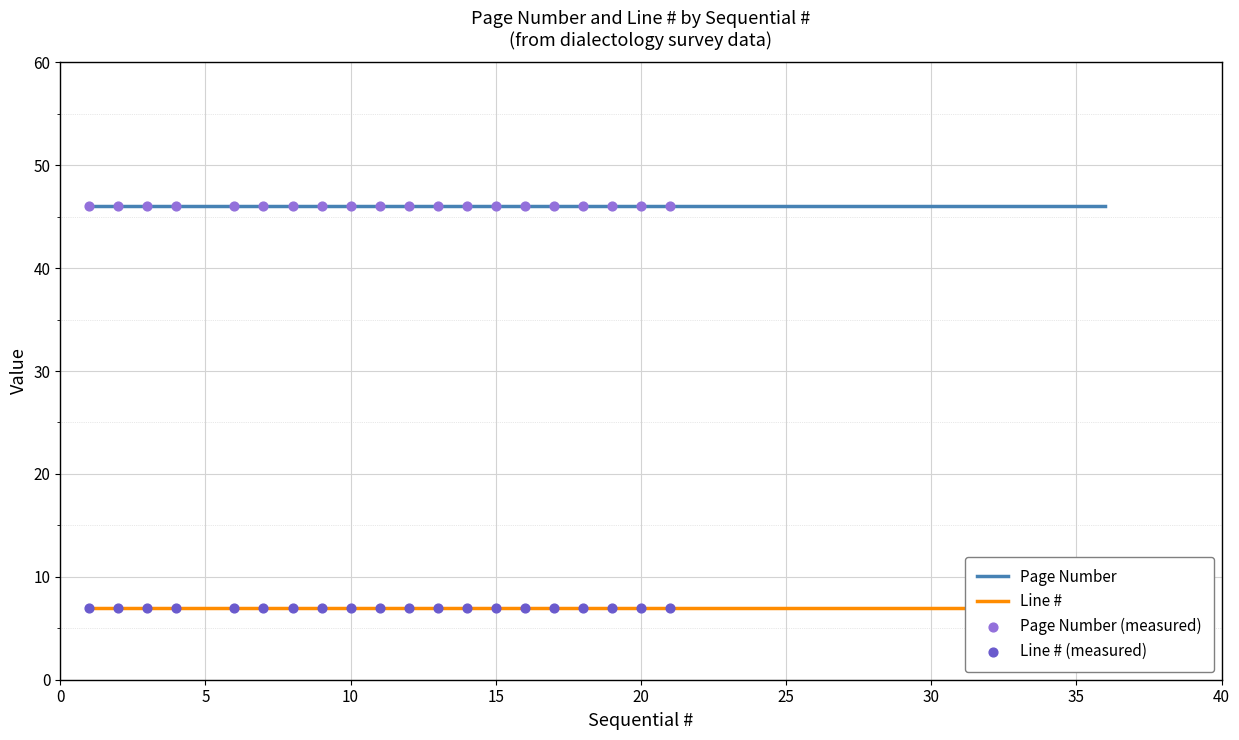

Which series has the widest spread of Y values?

Page Number